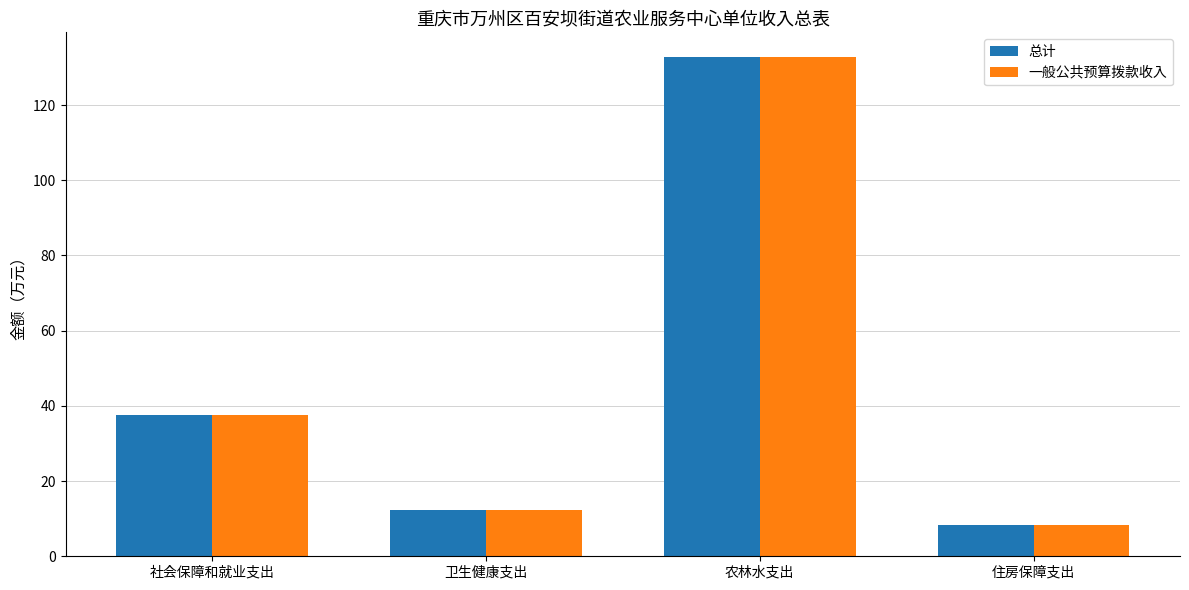

The value of 总计 at 社会保障和就业支出 is 37.6. True or false?

True